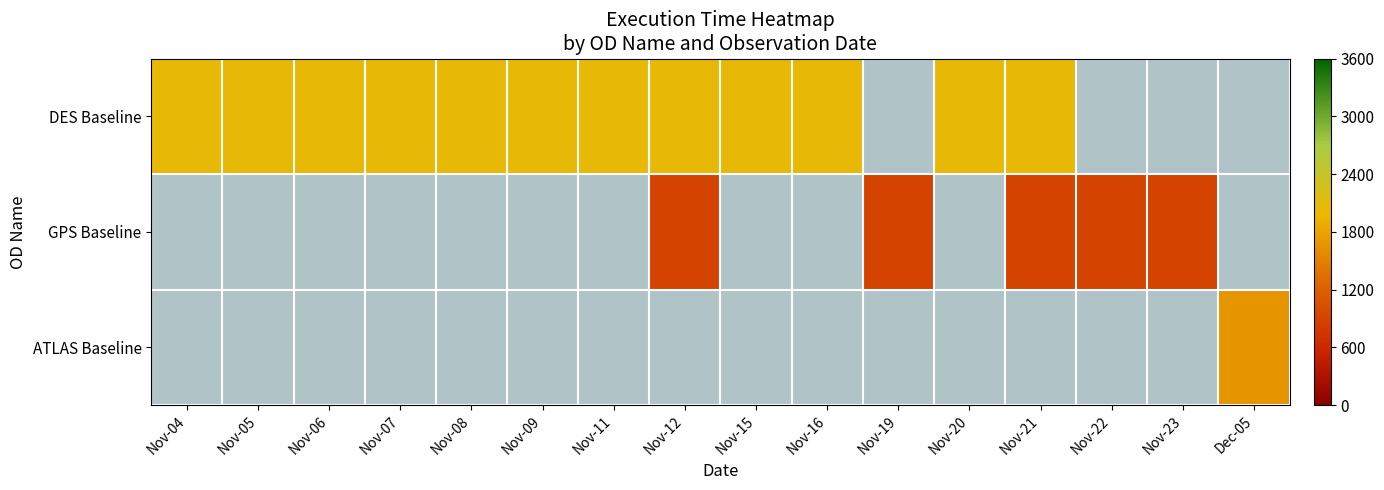

Is it true that DES Baseline equals 2804.8 at Nov-04?

False